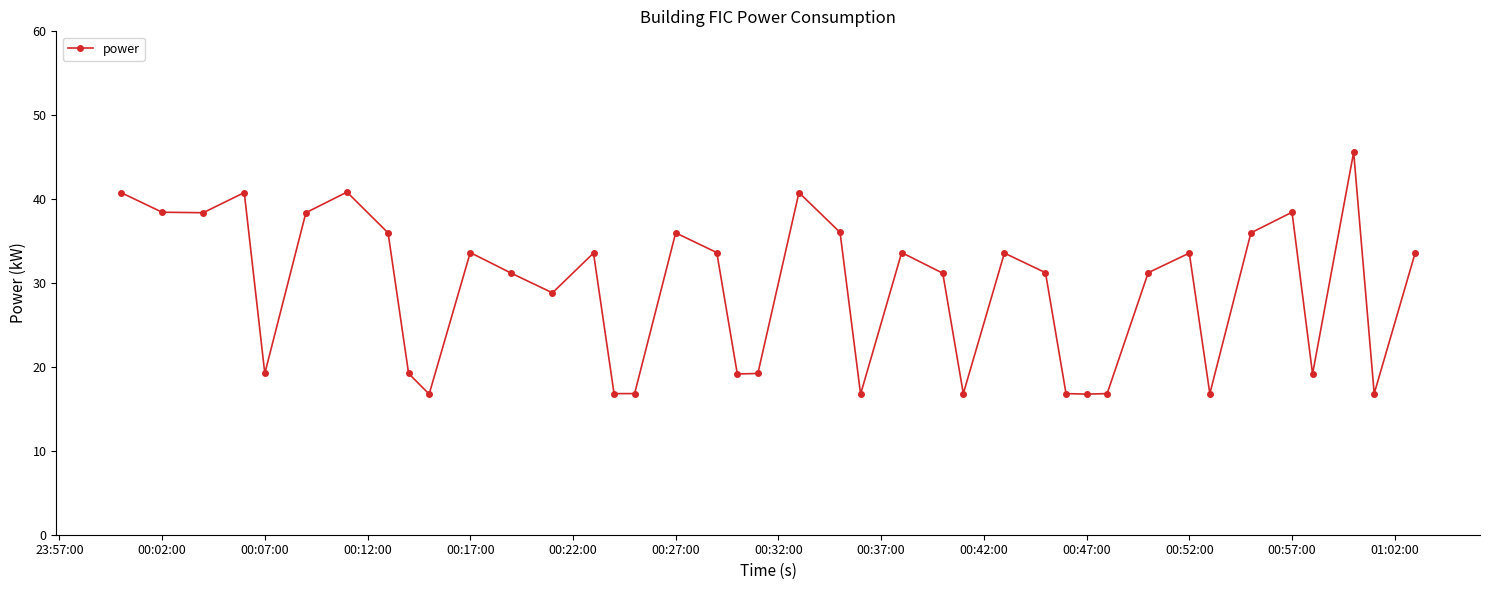

What is the minimum value shown in the chart?

16.8